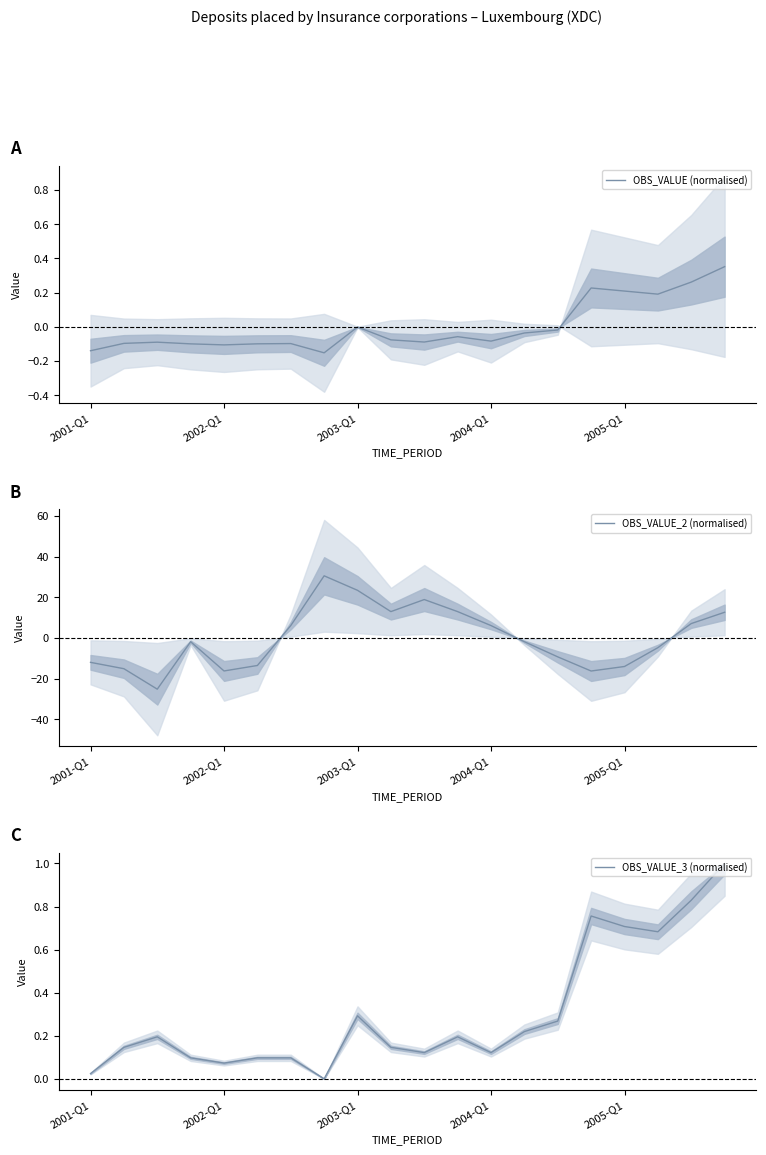

True or false: OBS_VALUE (normalised) has a value of -0.1 at 13.

False